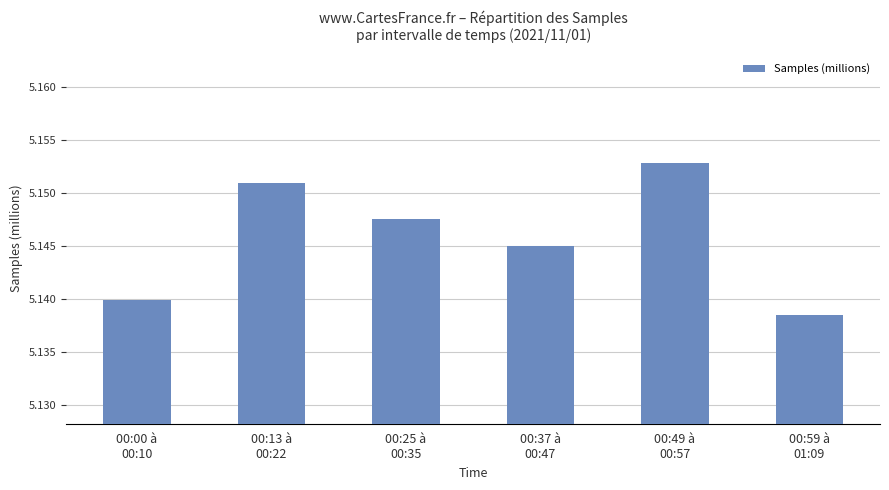

Count the values in the range 5 to 6.

6